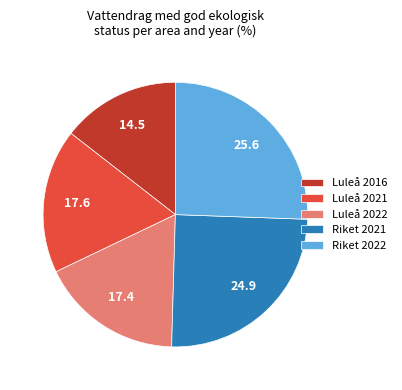

How many slices are in this pie chart?

5